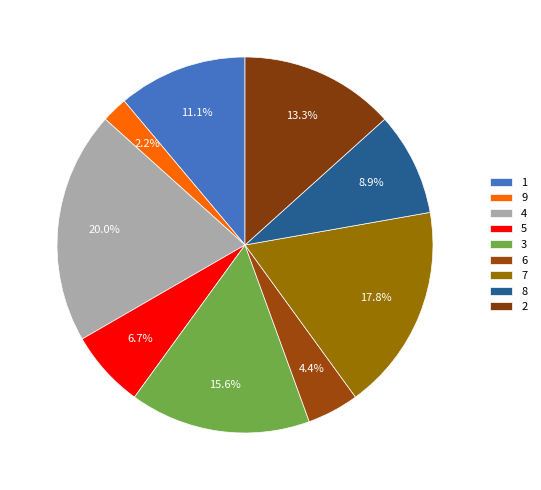

Which category has the smallest portion of the pie?

9